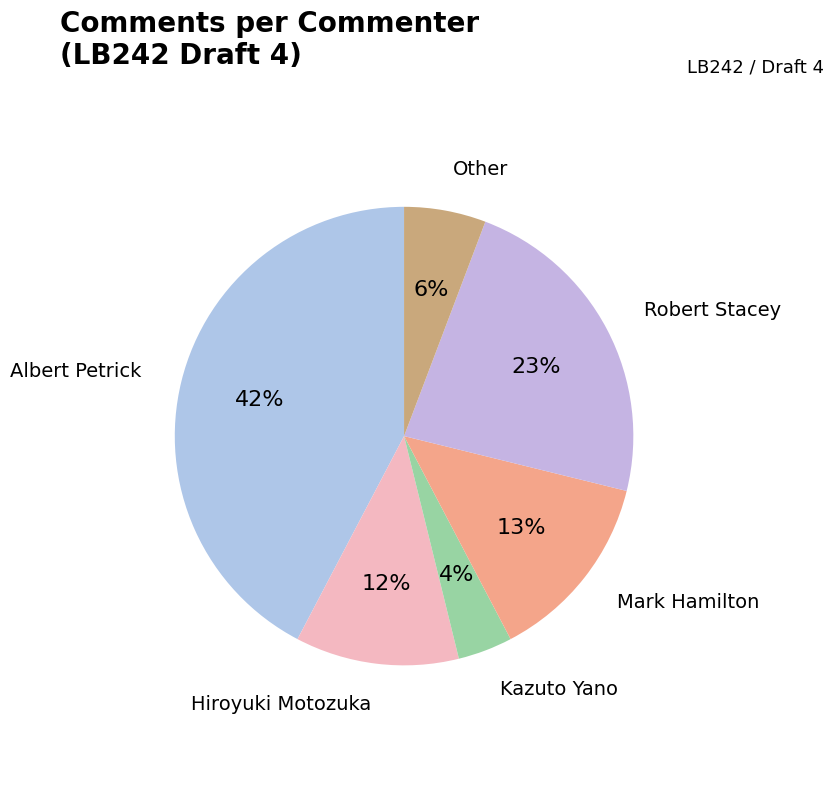

How many segments does this pie chart have?

6